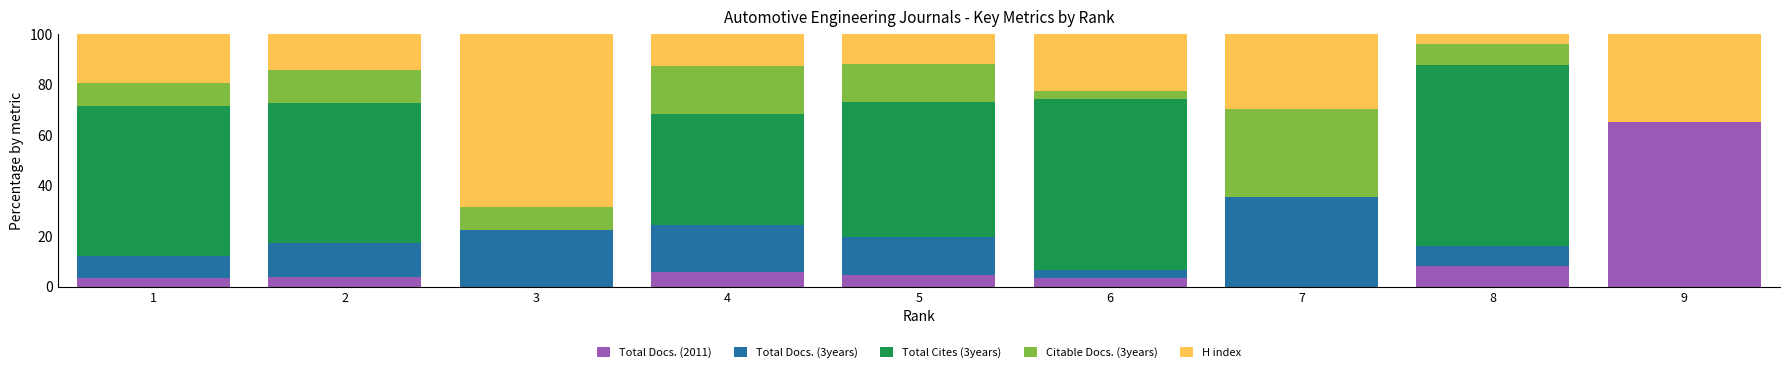

Is it true that Total Docs. (2011) equals 5.6 at 4?

True